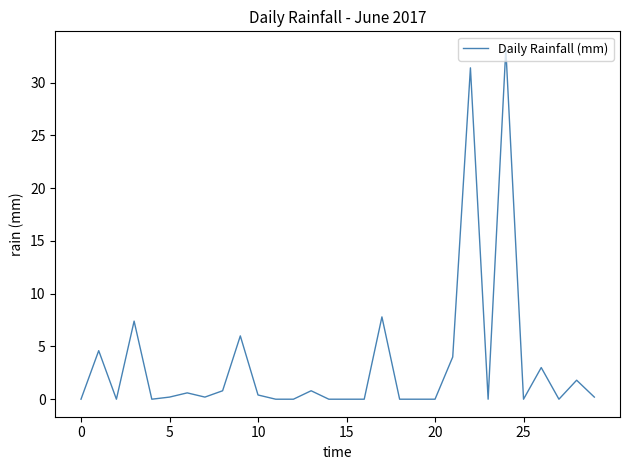

What is the maximum value shown in the chart?

33.2